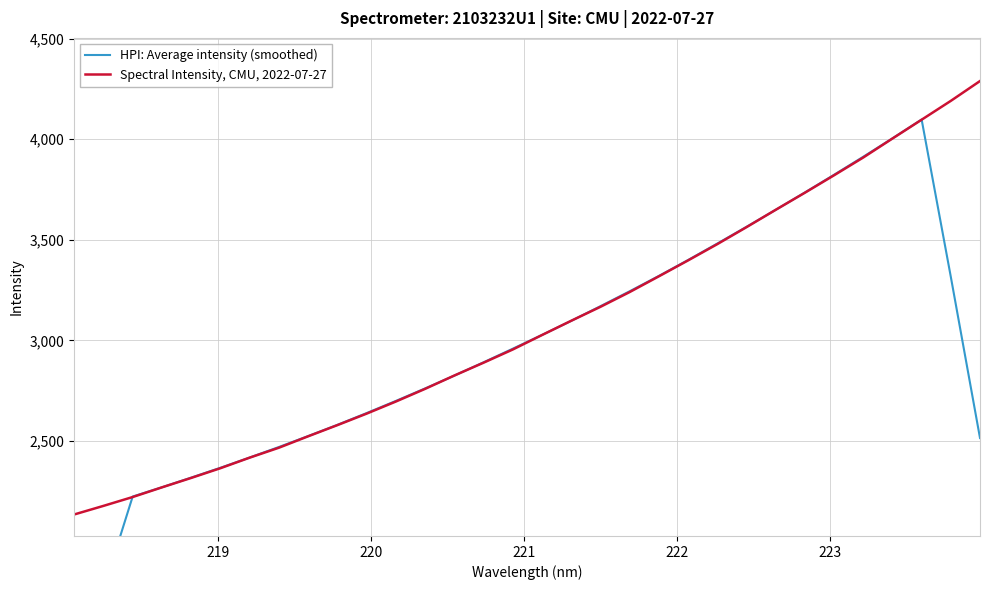

Rank the series by their maximum value, from lowest to highest.

HPI: Average intensity (smoothed), Spectral Intensity, CMU, 2022-07-27